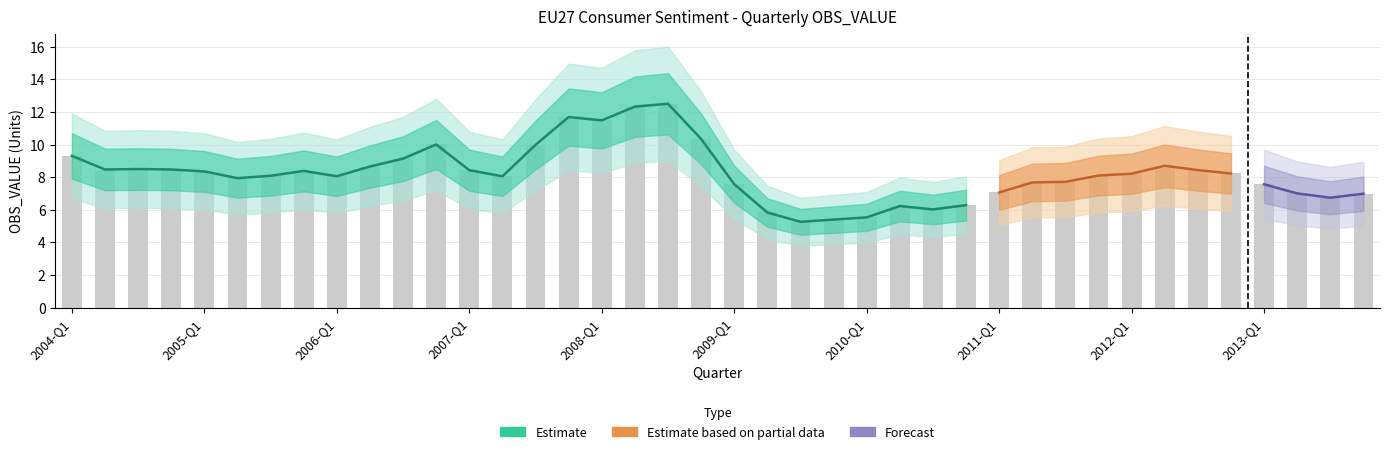

Where does the data first go above 8?

2004-Q1